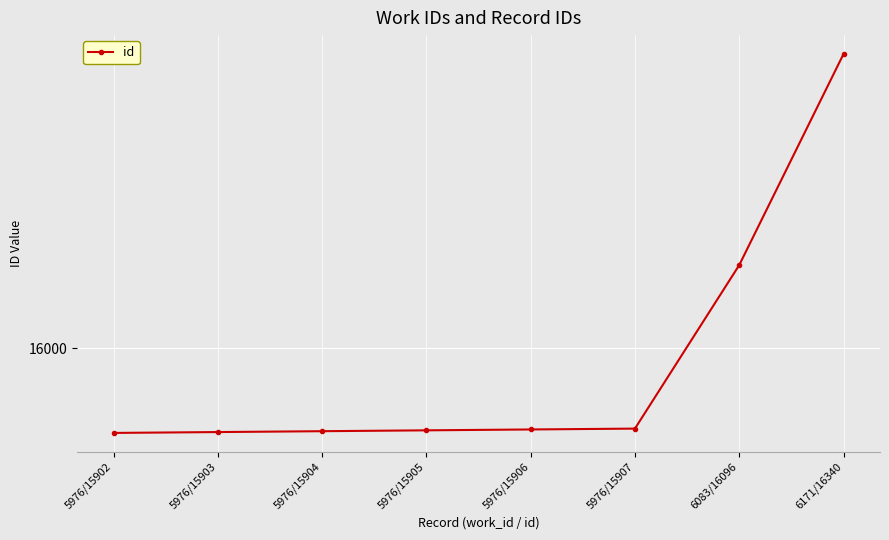

Which label corresponds to the largest value in the chart?

6171/16340